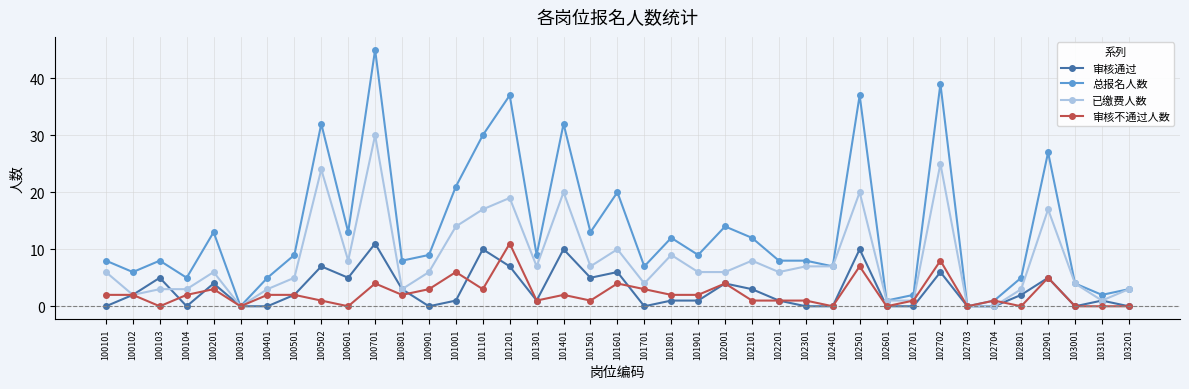

Where is the first local maximum for 总报名人数?

100103